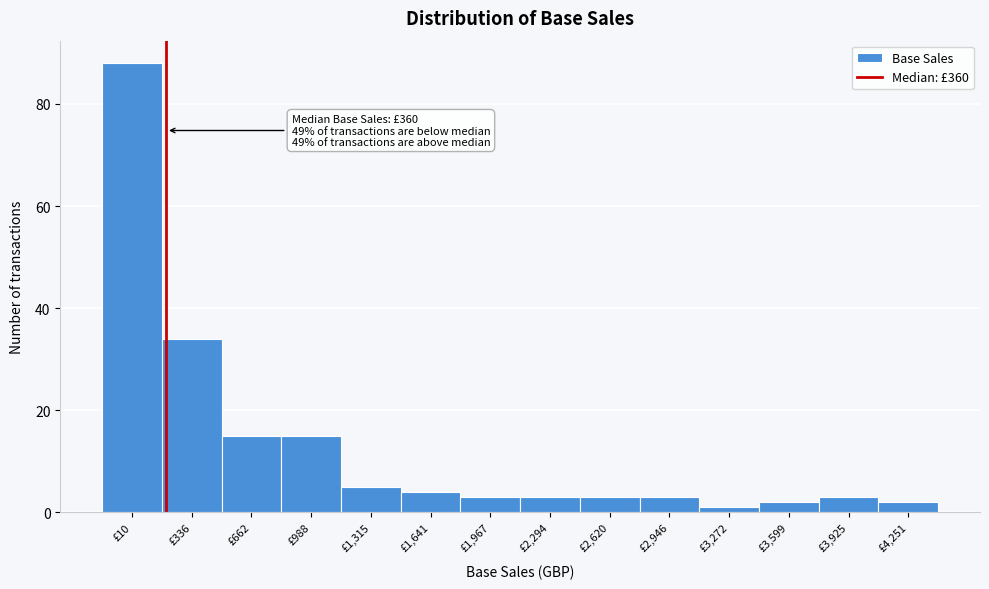

Reading left to right, extract all data points from this chart.

£10=88	£336=34	£662=15	£988=15	£1,315=5	£1,641=4	£1,967=3	£2,294=3	£2,620=3	£2,946=3	£3,272=1	£3,599=2	£3,925=3	£4,251=2